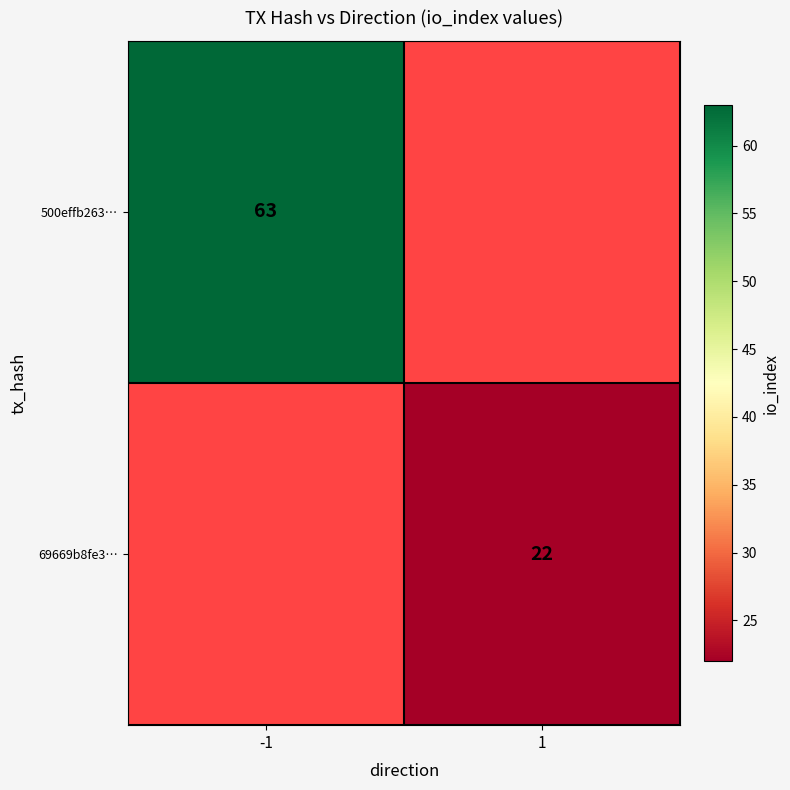

Rank the categories by 500effb263… value from lowest to highest.

-1, 1